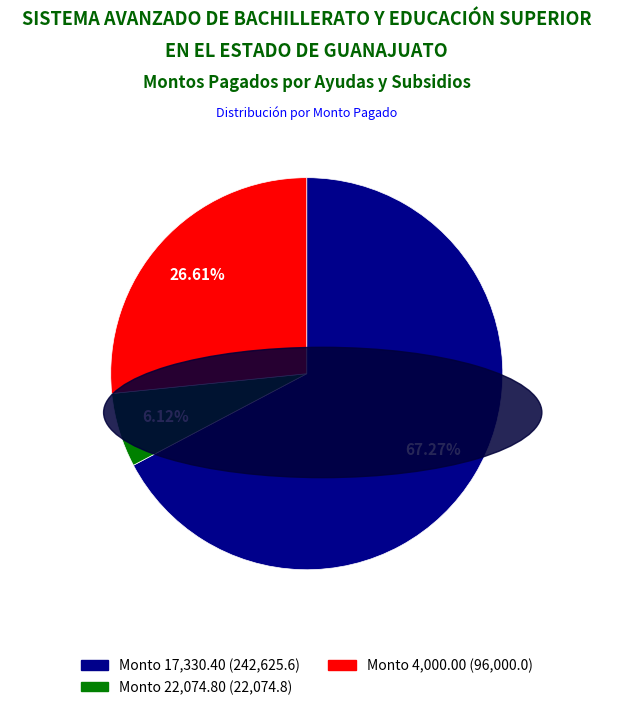

Does any single category account for the majority?

Yes